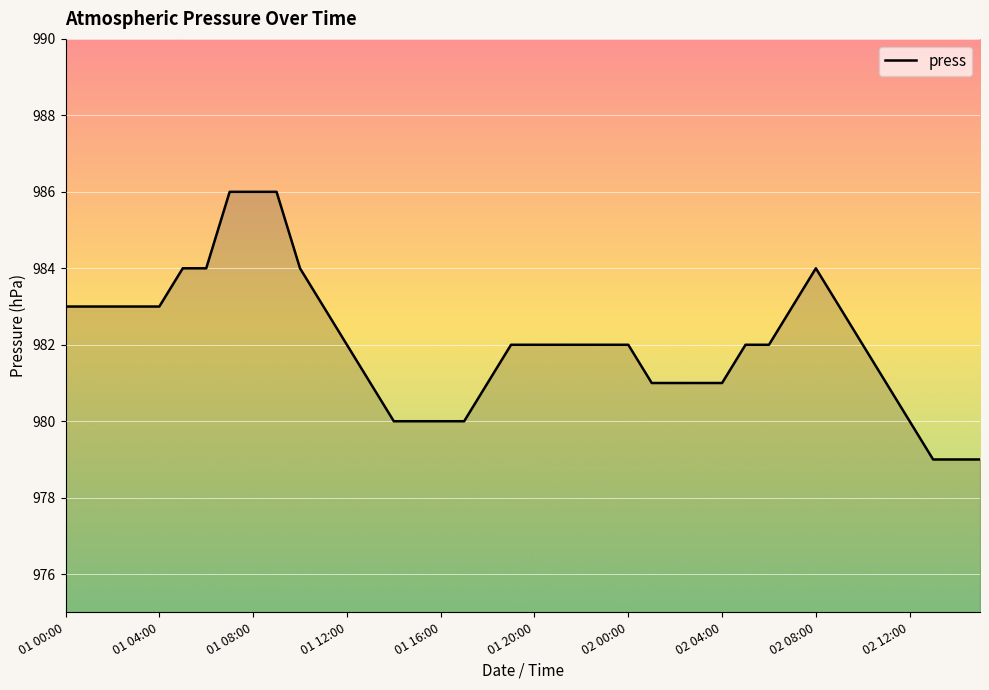

What is the smallest value displayed?

979